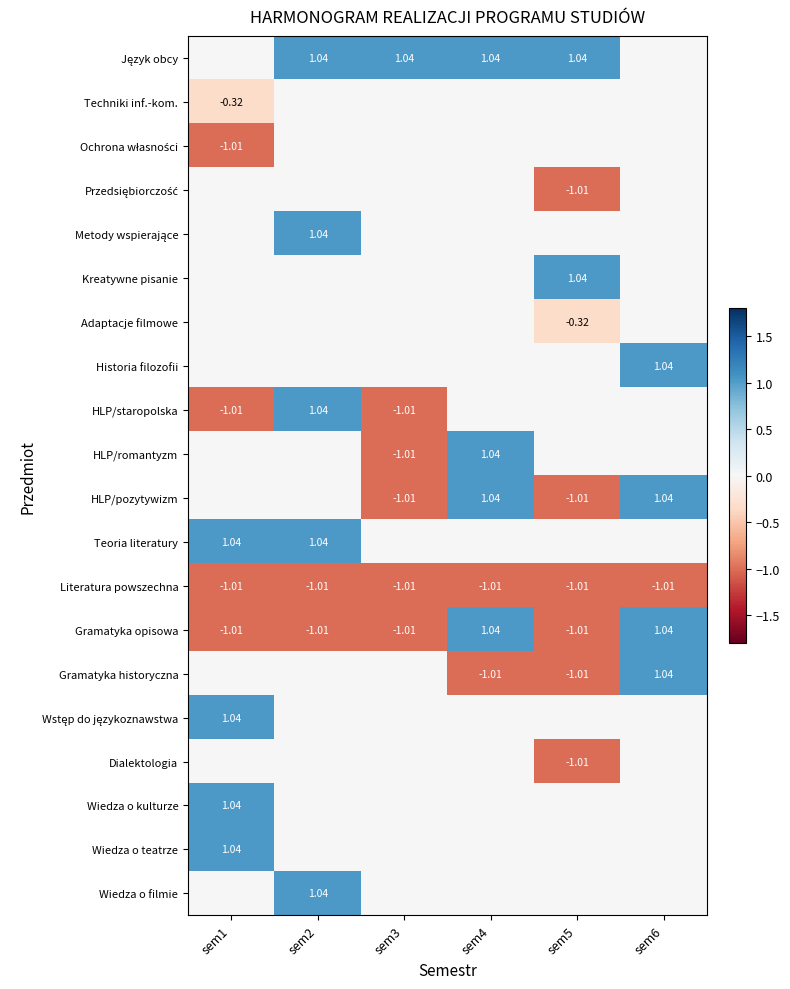

Rank the series at sem5 from lowest to highest value.

Przedsiębiorczość, HLP/pozytywizm, Literatura powszechna, Gramatyka opisowa, Gramatyka historyczna, Dialektologia, Adaptacje filmowe, Techniki inf.-kom., Ochrona własności, Metody wspierające, Historia filozofii, HLP/staropolska, HLP/romantyzm, Teoria literatury, Wstęp do językoznawstwa, Wiedza o kulturze, Wiedza o teatrze, Wiedza o filmie, Język obcy, Kreatywne pisanie